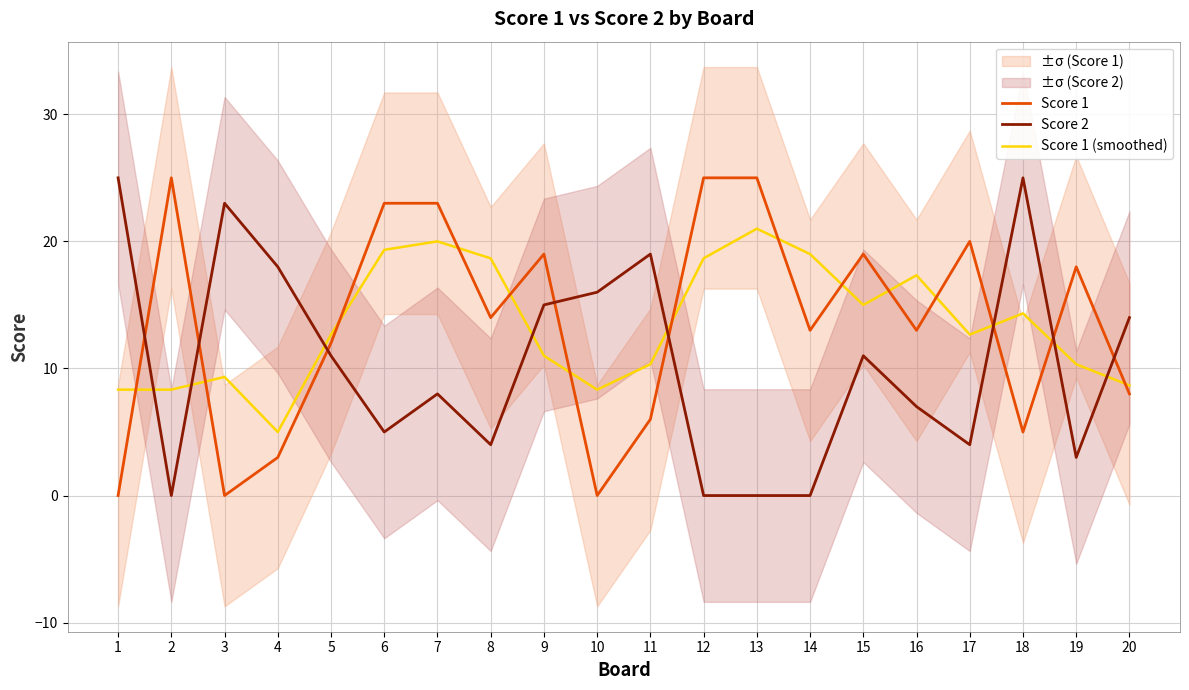

At which category does Score 1 (smoothed) reach its first local valley?

4